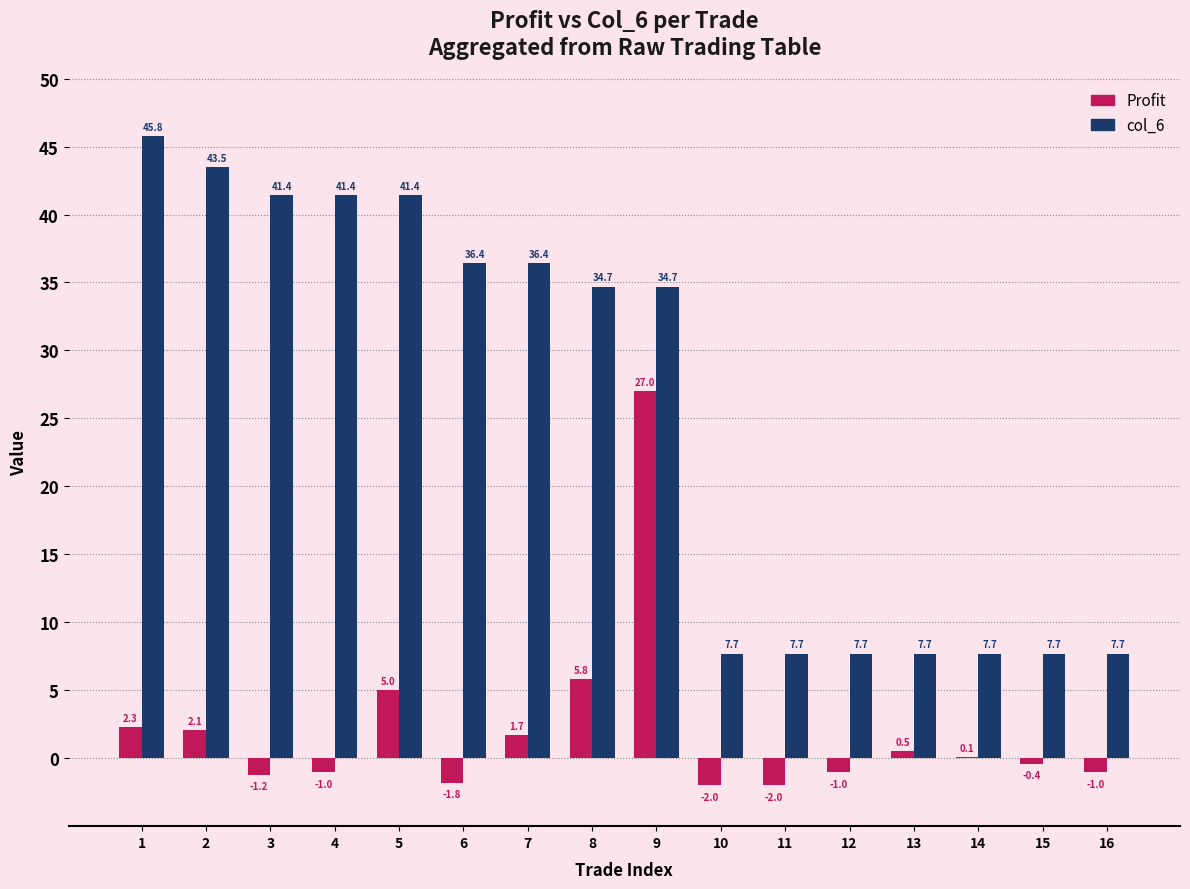

What is the sum of the col_6 values at 9 and 14?

42.4